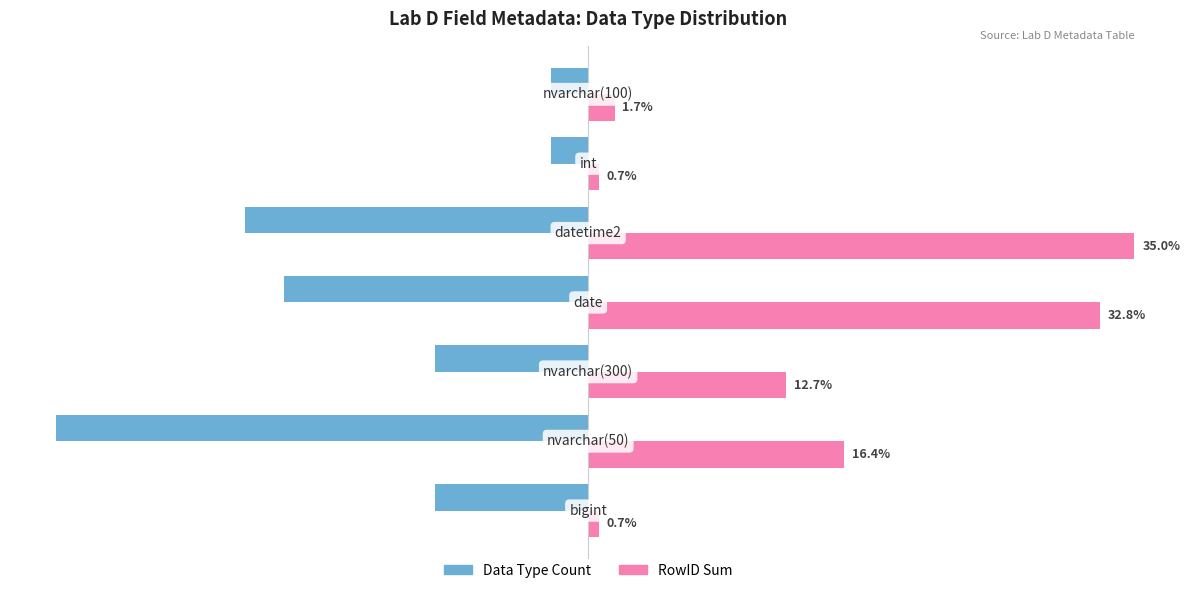

Which series has the largest range (max minus min)?

RowID Sum